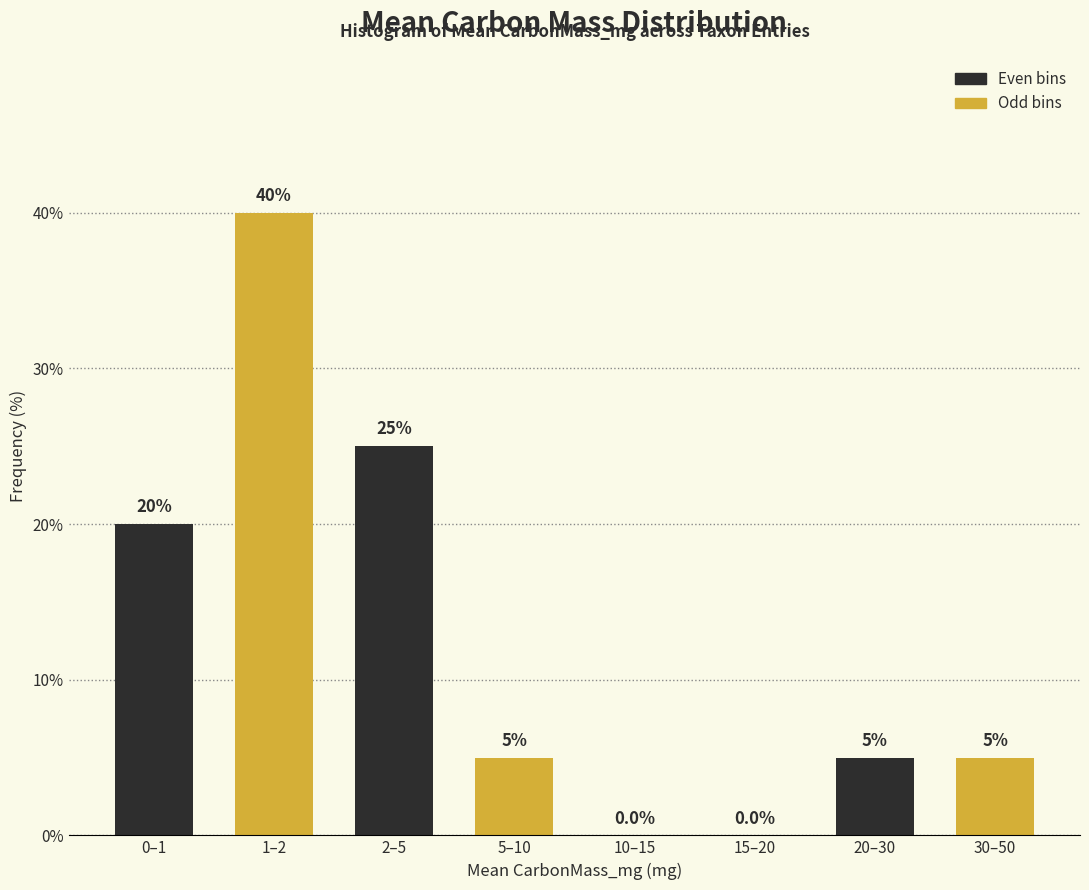

What is the maximum value shown in the chart?

40